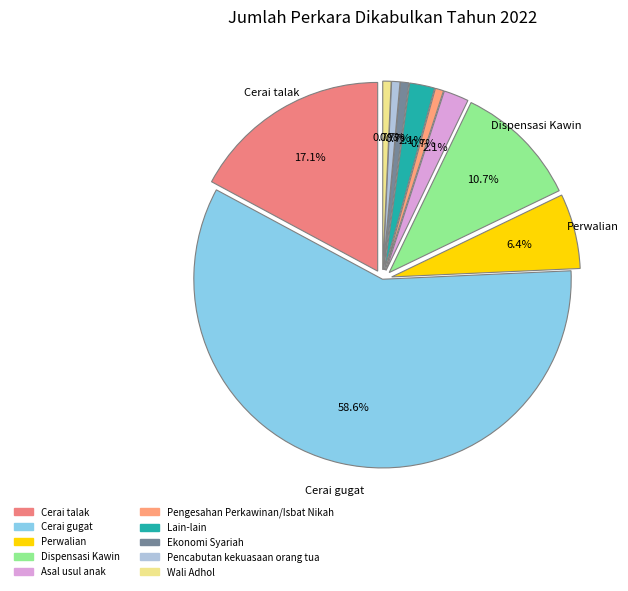

To the nearest percent, what portion does Lain-lain represent?

2%